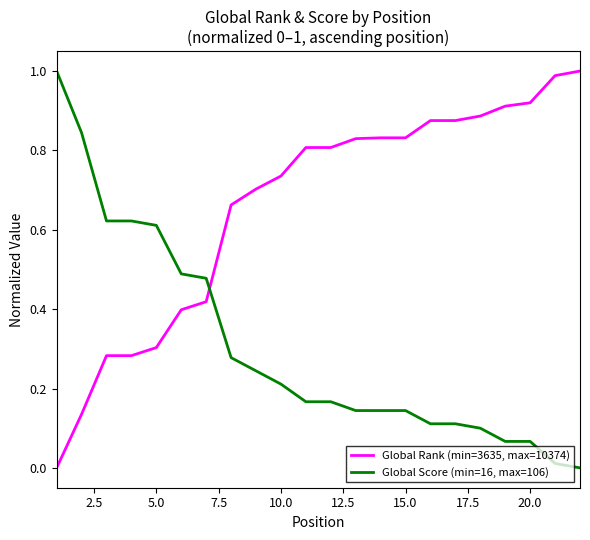

Rank the series by their average value, from highest to lowest.

Global Rank (min=3635, max=10374), Global Score (min=16, max=106)